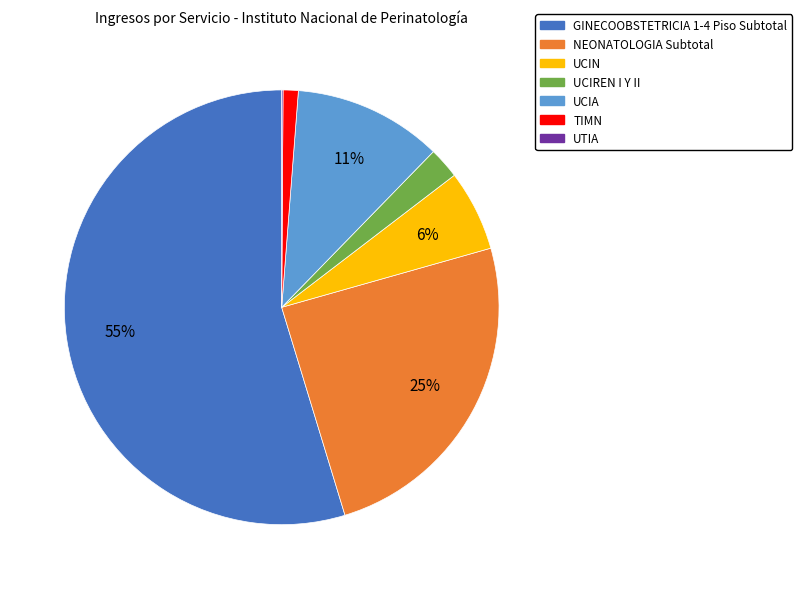

Approximately how many times larger is the value at UCIN compared to GINECOOBSTETRICIA 1-4 Piso Subtotal?

0.1